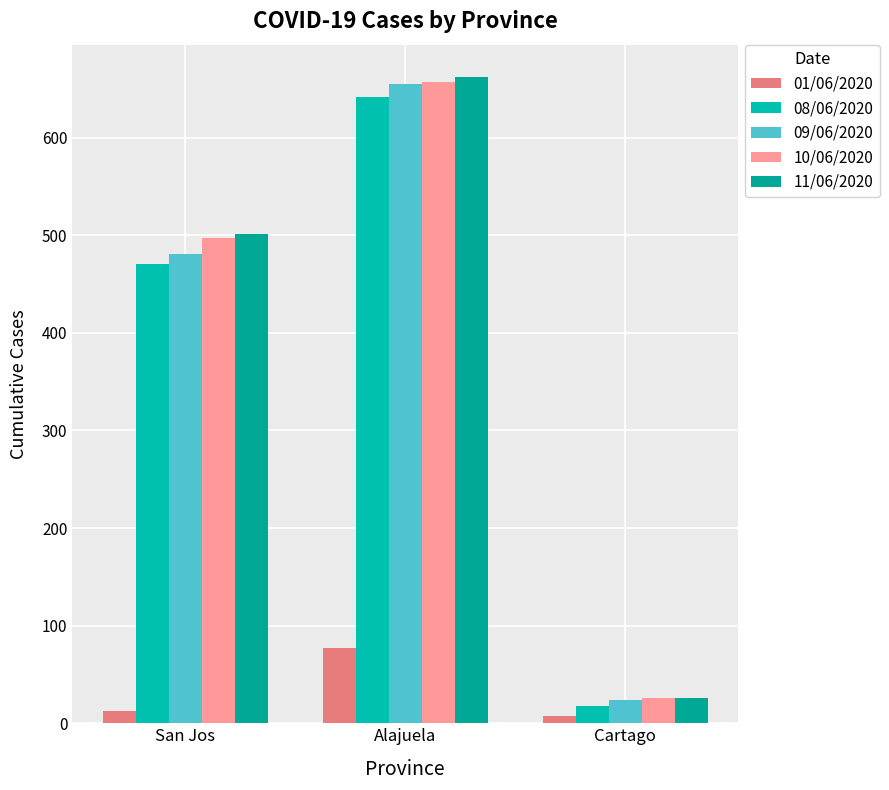

What is the lowest value of the 11/06/2020 series?

26